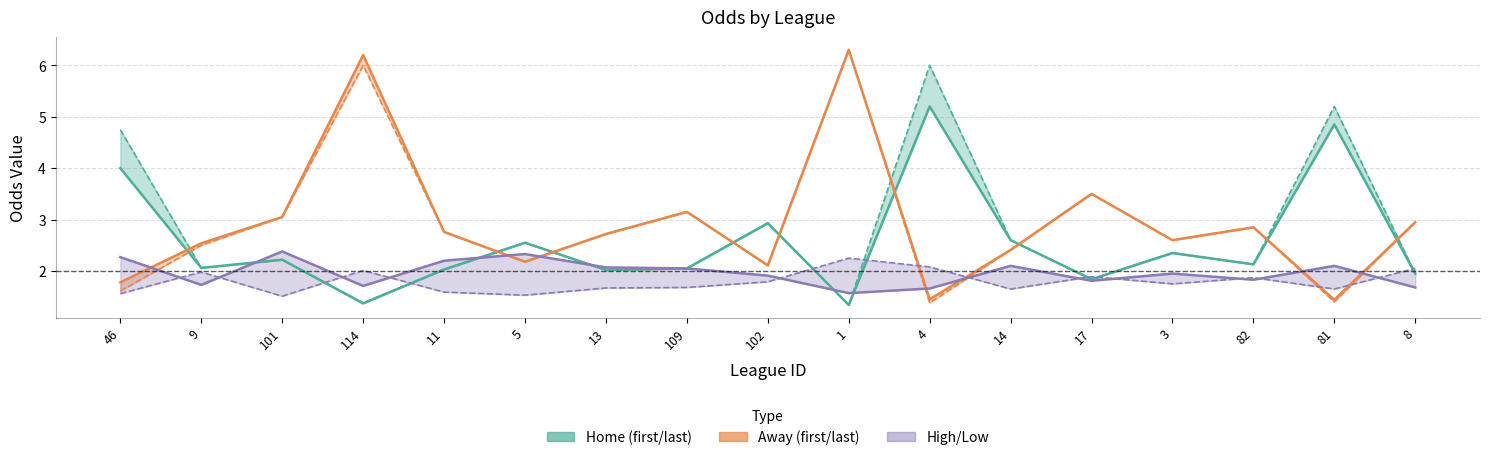

The value of first_away at 46 is 1.1. True or false?

False